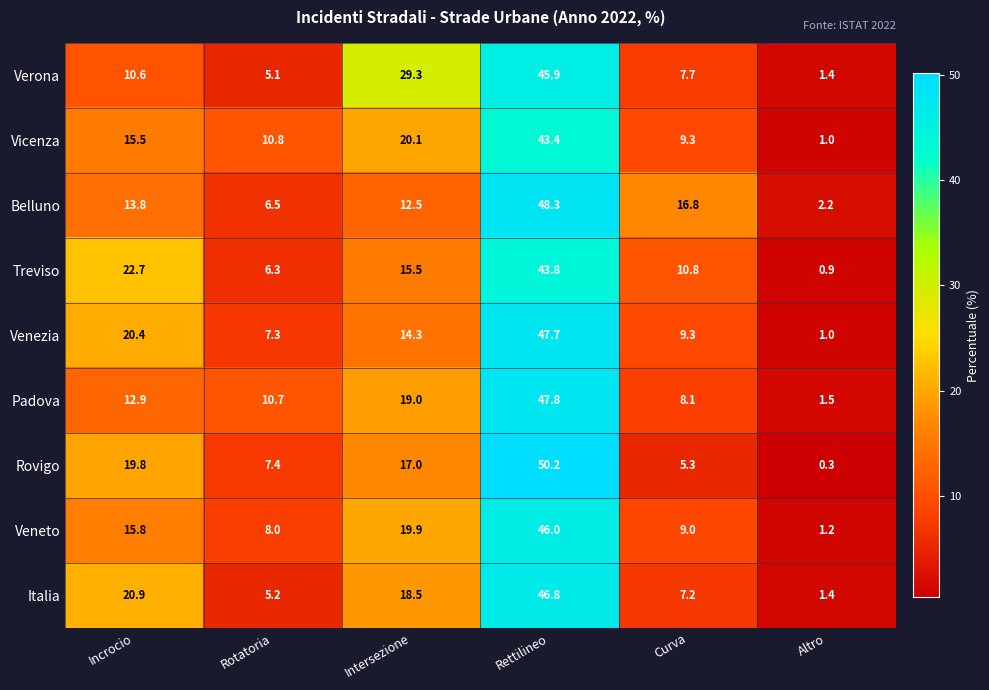

Where is Veneto nearest to the value 23?

Intersezione